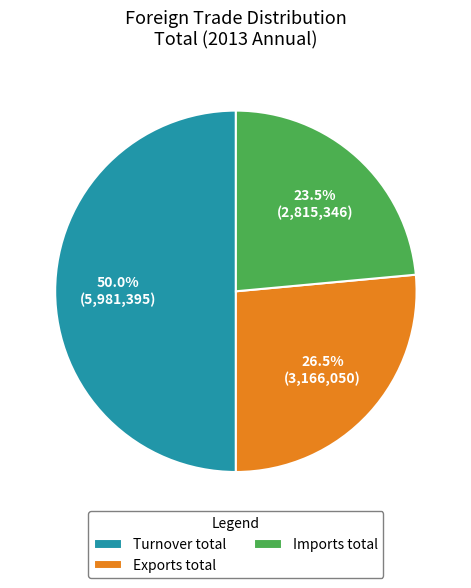

Rank the categories by value from lowest to highest.

Imports total, Exports total, Turnover total